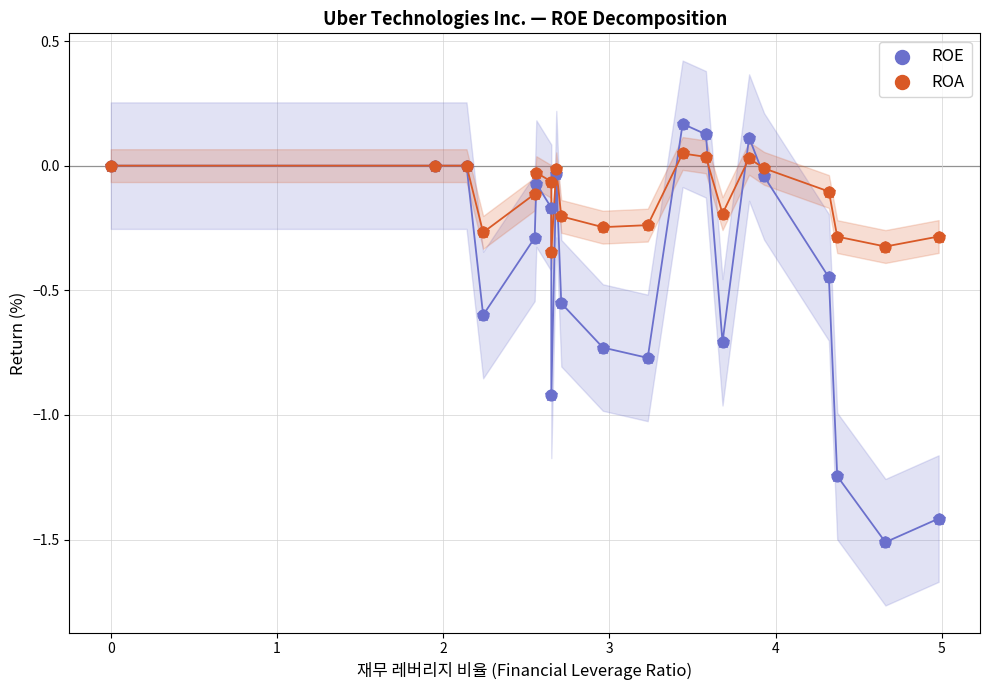

What are all the series names shown in the legend?

ROE, ROA